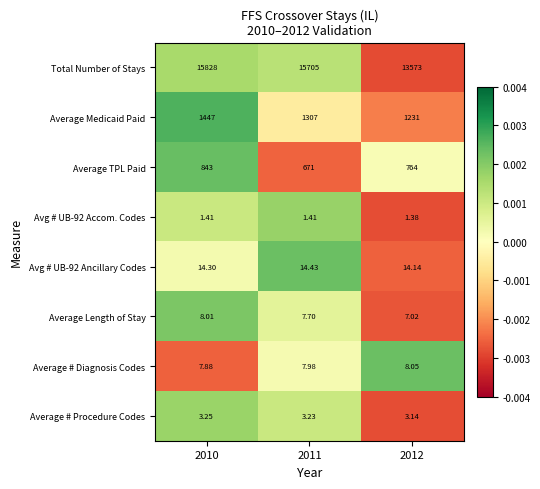

Between 2010 and 2011, which series saw the biggest shift?

Average TPL Paid